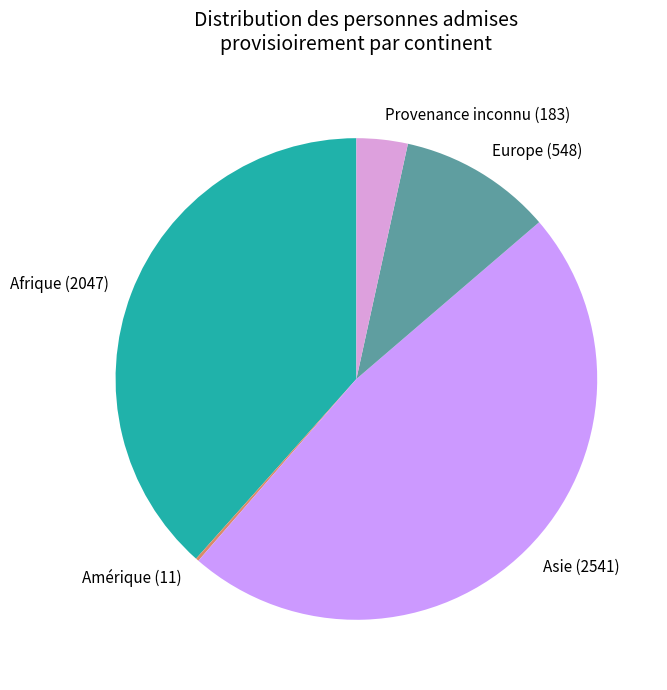

What is the ratio of the value at Asie (2541) to the value at Provenance inconnu (183)?

13.9